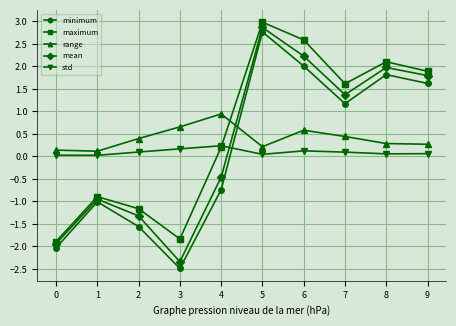

How many data points in maximum are less than 1?

5